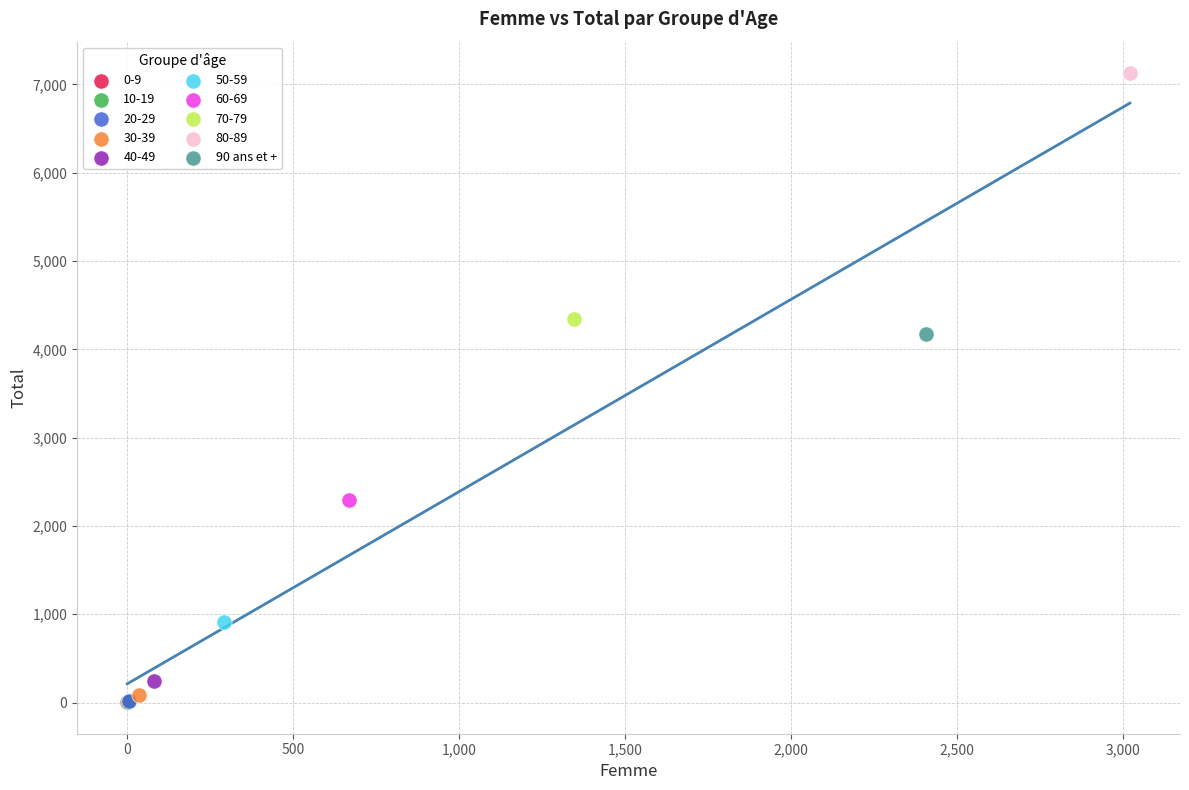

Which series contains the highest Y value?

80-89